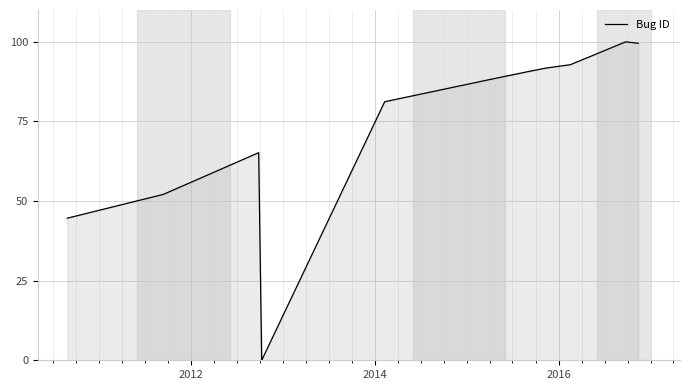

What is the difference between the maximum and minimum values?

100.0